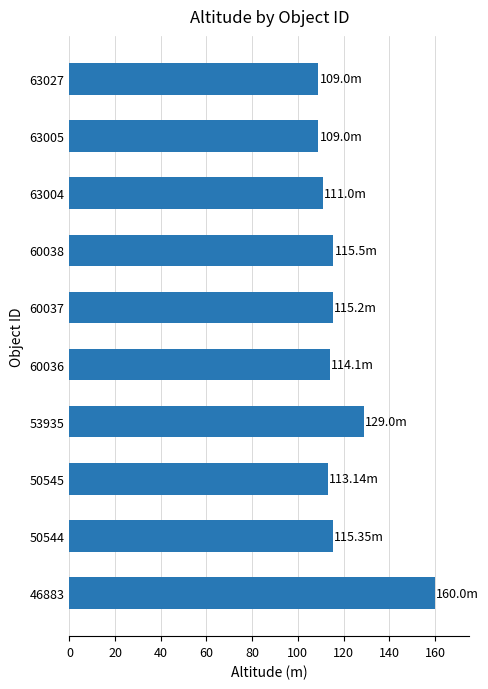

What is the maximum value shown in the chart?

160.0